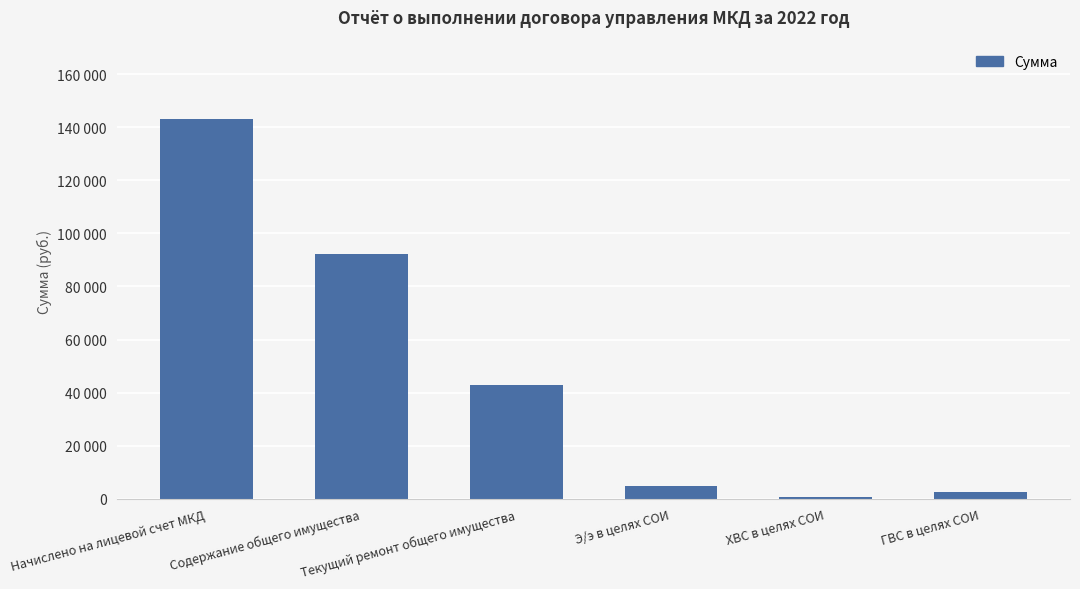

Approximately how many times larger is the value at Текущий ремонт общего имущества compared to ХВС в целях СОИ?

52.7